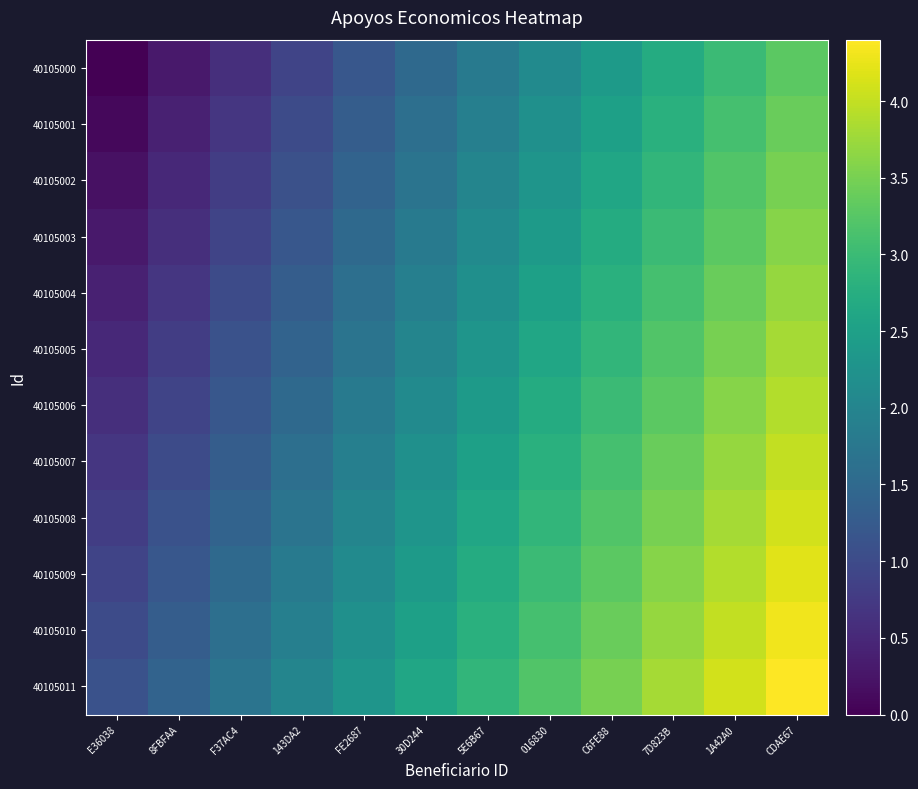

What is the difference between the highest and lowest values at 5E6B67?

1.1